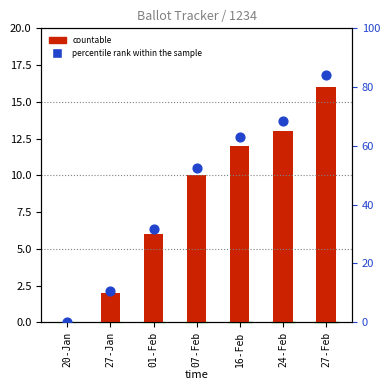

What is the total value across all series at 16-Feb?

75.2